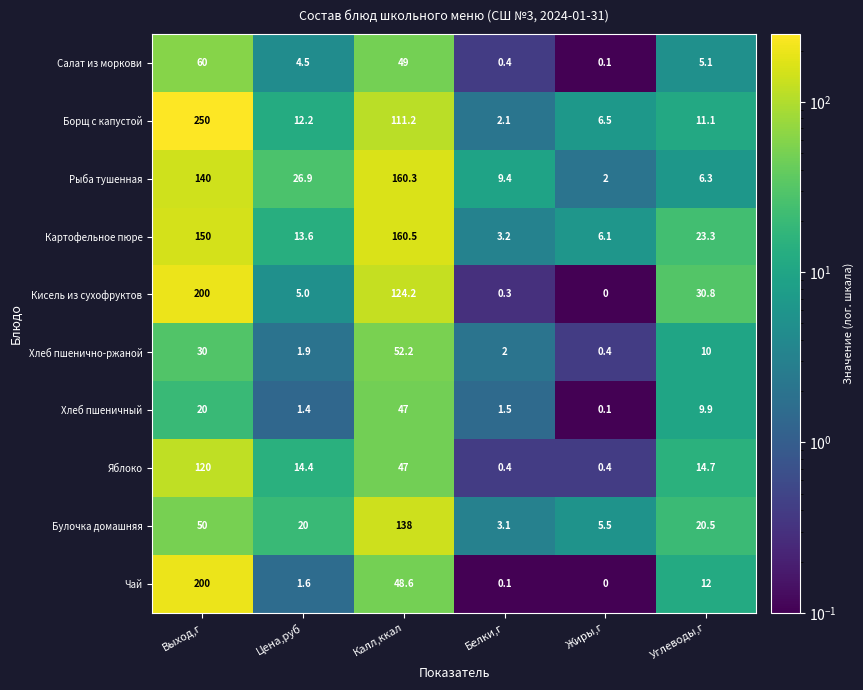

What is the maximum value shown in the chart?

250.0